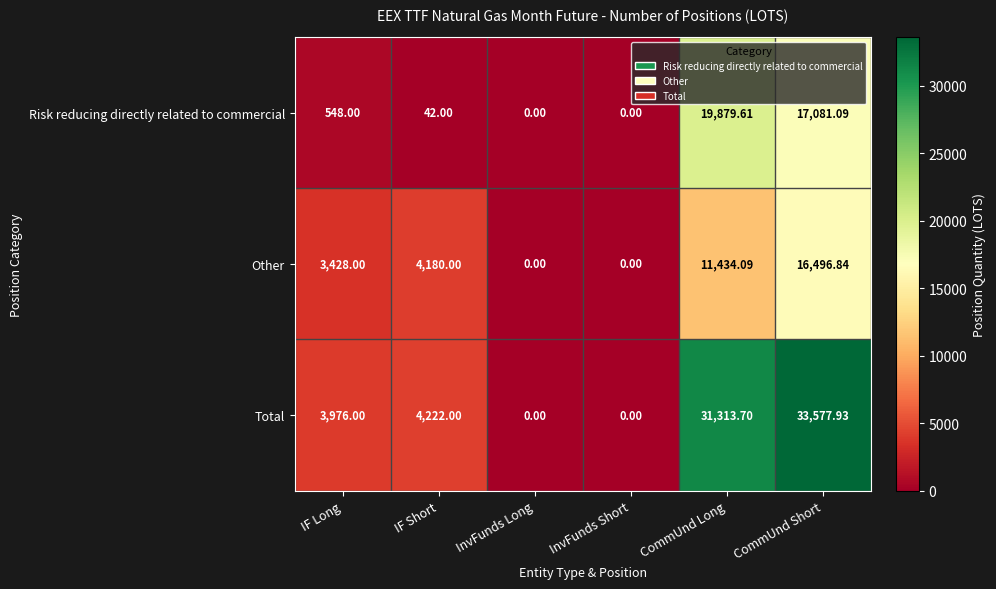

Rank the series by their maximum value, from highest to lowest.

Total, Risk reducing directly related to commercial, Other